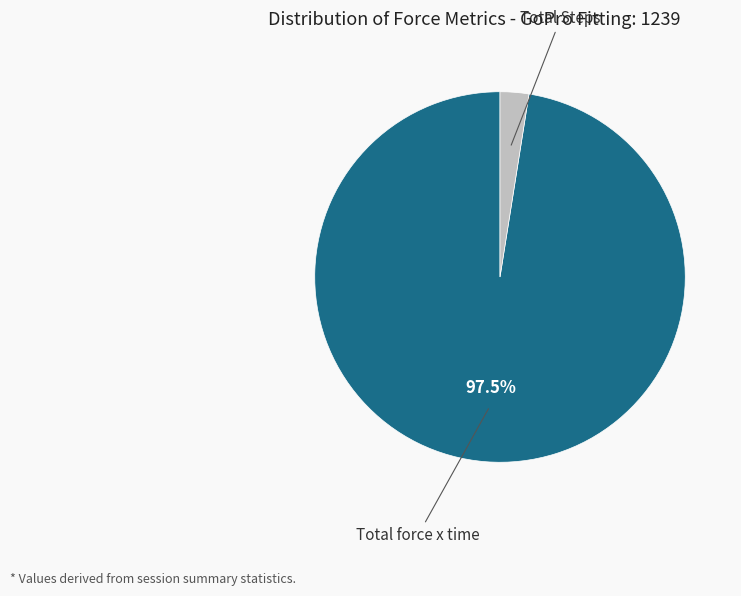

Rank the categories by value from highest to lowest.

Total force x time, Total Steps